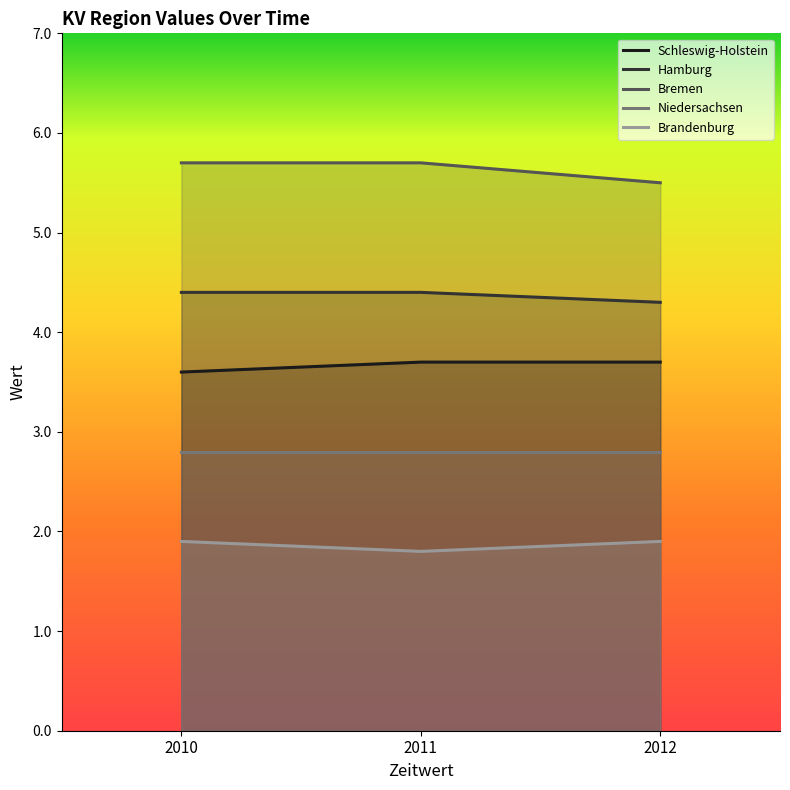

At how many categories does at least one series exceed 2?

3